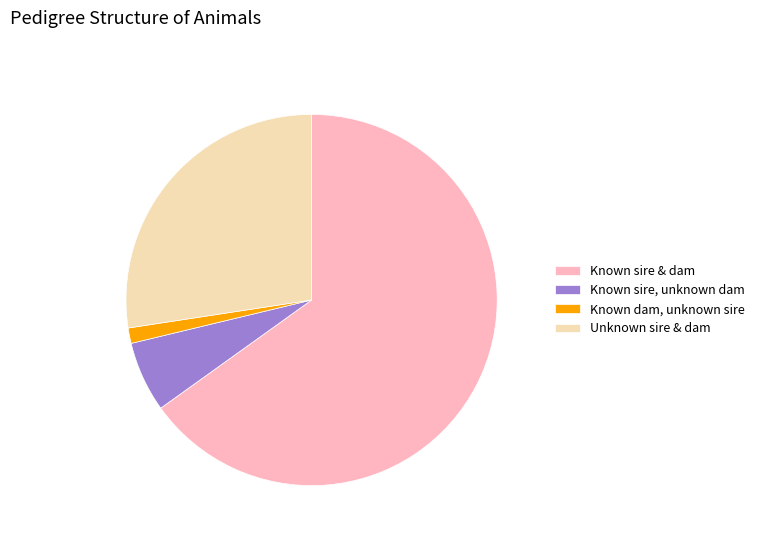

Approximately how many times larger is the value at Unknown sire & dam compared to Known sire, unknown dam?

4.5